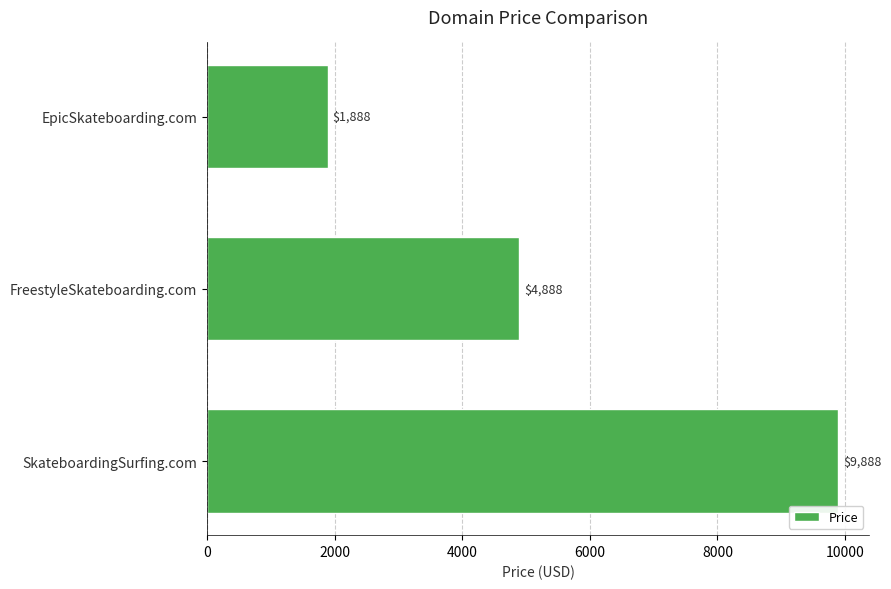

True or false: the data shows 9888 at SkateboardingSurfing.com.

True